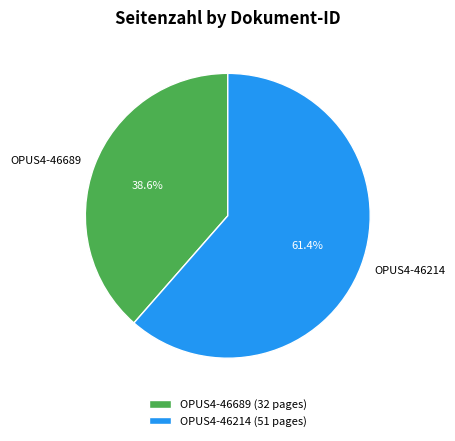

Which category has the smallest portion of the pie?

OPUS4-46689